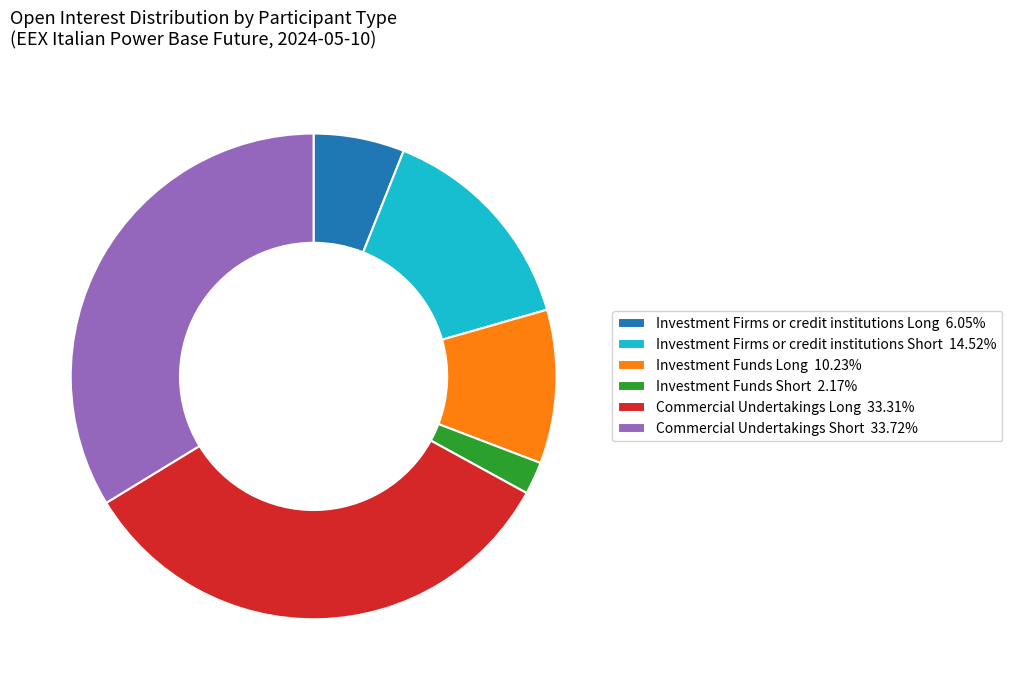

Combined, do Commercial Undertakings Long 33.31% and Commercial Undertakings Short 33.72% account for over 50%?

Yes